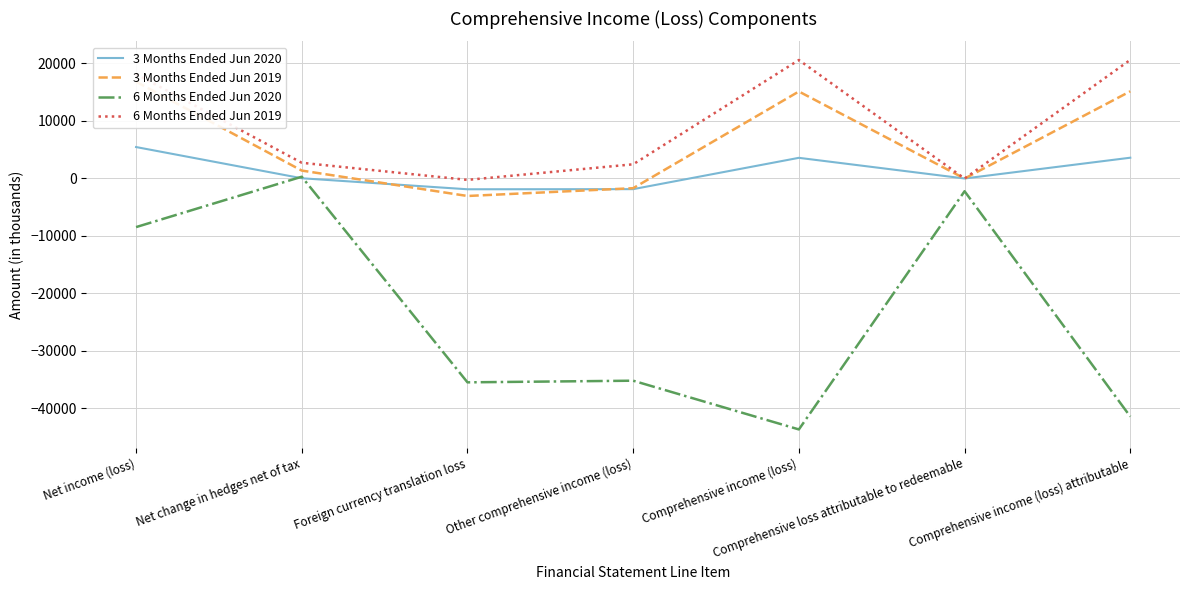

List the series in order of their peak value, lowest first.

6 Months Ended Jun 2020, 3 Months Ended Jun 2020, 3 Months Ended Jun 2019, 6 Months Ended Jun 2019